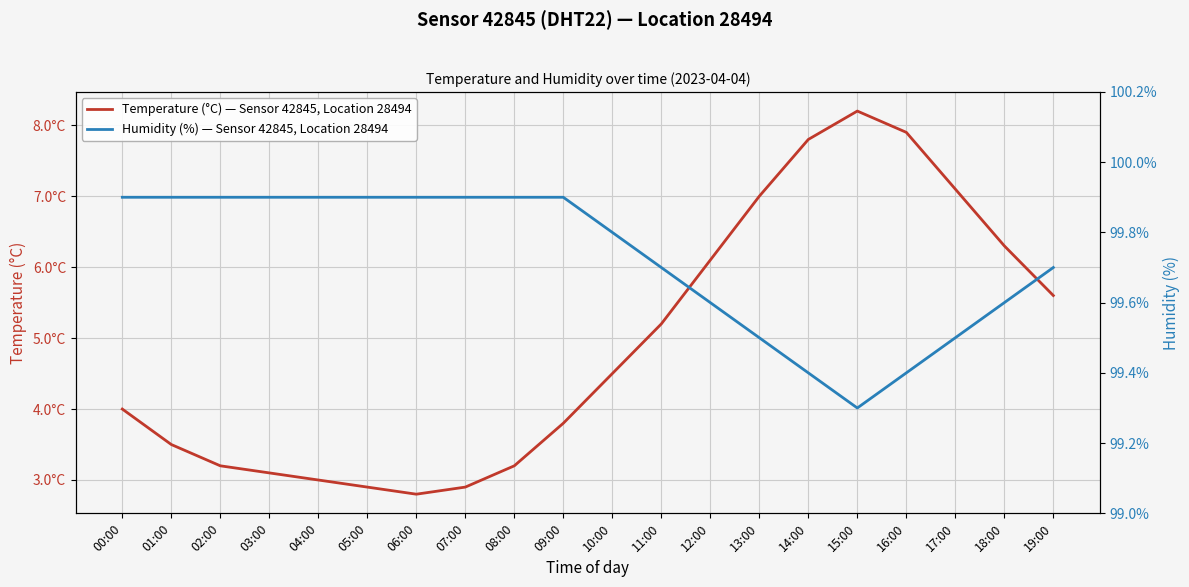

What are all the series names shown in the legend?

Temperature (°C) — Sensor 42845, Location 28494, Humidity (%) — Sensor 42845, Location 28494